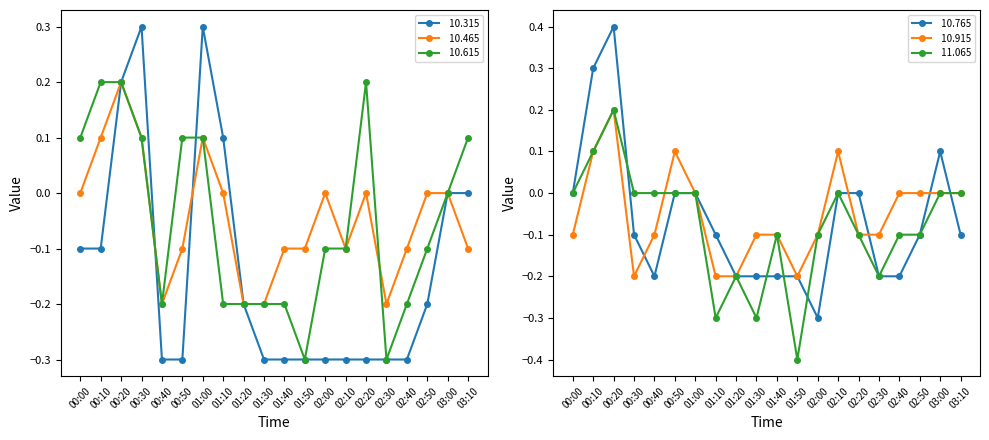

What are all the series names shown in the legend?

 10.315,  10.465,  10.615,  10.765,  10.915,  11.065